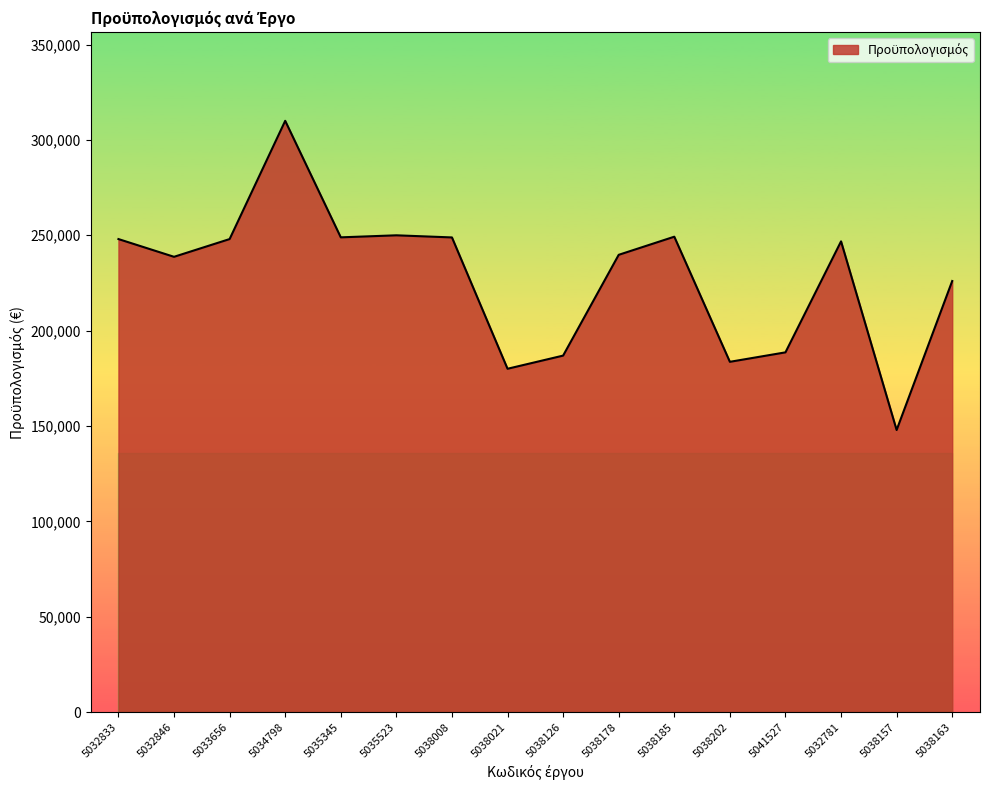

What is the change in value from 5032846 to 5038021?

-58700.0